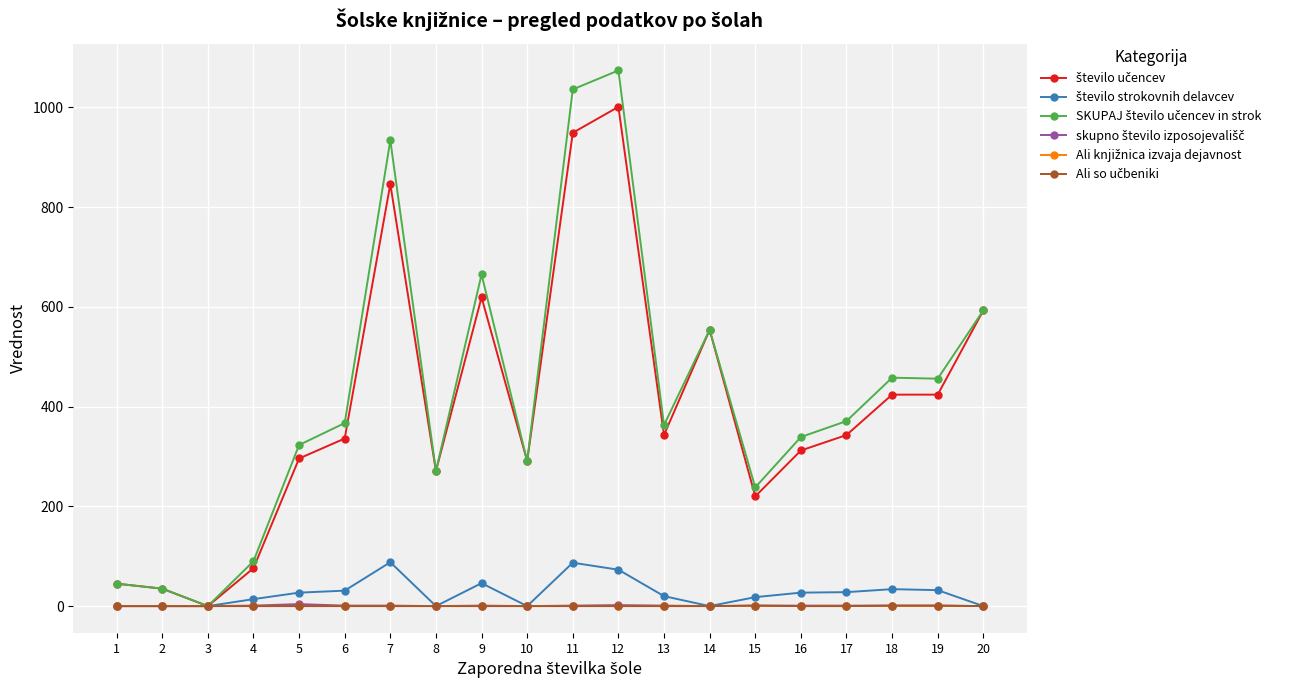

Reading right to left, list all the values displayed in this chart.

število učencev: 20=593	19=424	18=424	17=343	16=312	15=220	14=554	13=343	12=1001	11=949	10=291	9=619	8=271	7=846	6=336	5=296	4=76	3=0	2=35	1=45
število strokovnih delavcev: 20=0	19=32	18=34	17=28	16=27	15=18	14=0	13=20	12=73	11=87	10=0	9=46	8=0	7=88	6=31	5=27	4=14	3=0	2=0	1=0
SKUPAJ število učencev in strok: 20=593	19=456	18=458	17=371	16=339	15=238	14=554	13=363	12=1074	11=1036	10=291	9=665	8=271	7=934	6=367	5=323	4=90	3=0	2=35	1=45
skupno število izposojevališč: 20=0	19=1	18=1	17=1	16=1	15=1	14=0	13=1	12=2	11=1	10=0	9=1	8=0	7=1	6=1	5=4	4=1	3=0	2=0	1=0
Ali knjižnica izvaja dejavnost: 20=0	19=0	18=0	17=0	16=0	15=0	14=0	13=0	12=0	11=0	10=0	9=0	8=0	7=0	6=0	5=0	4=0	3=0	2=0	1=0
Ali so učbeniki: 20=0	19=1	18=1	17=0	16=0	15=1	14=0	13=0	12=0	11=0	10=0	9=0	8=0	7=0	6=0	5=0	4=0	3=0	2=0	1=0